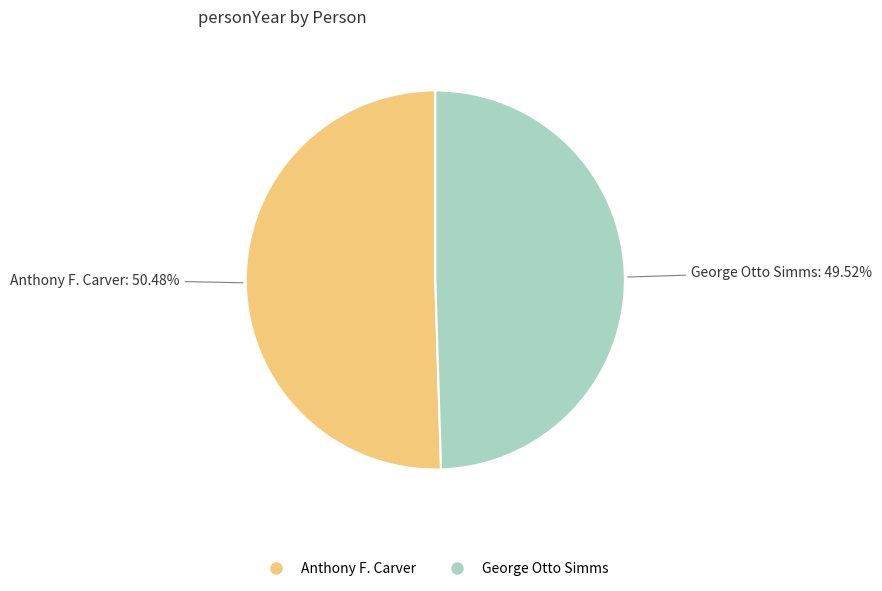

What is the total percentage of Anthony F. Carver and George Otto Simms?

100.0%